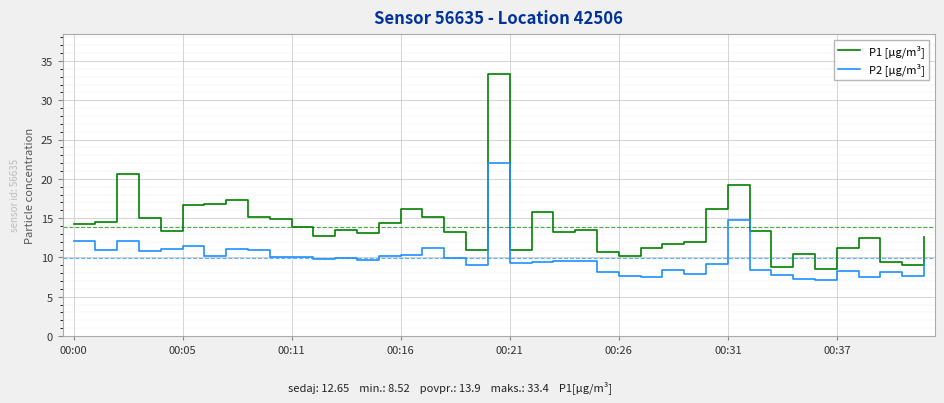

What is the maximum value shown in the chart?

33.4